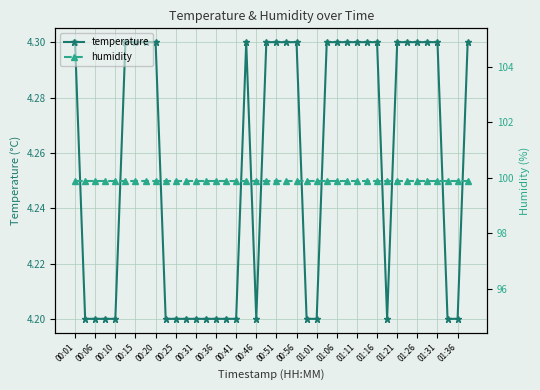

What is the average value of the temperature series?

4.3